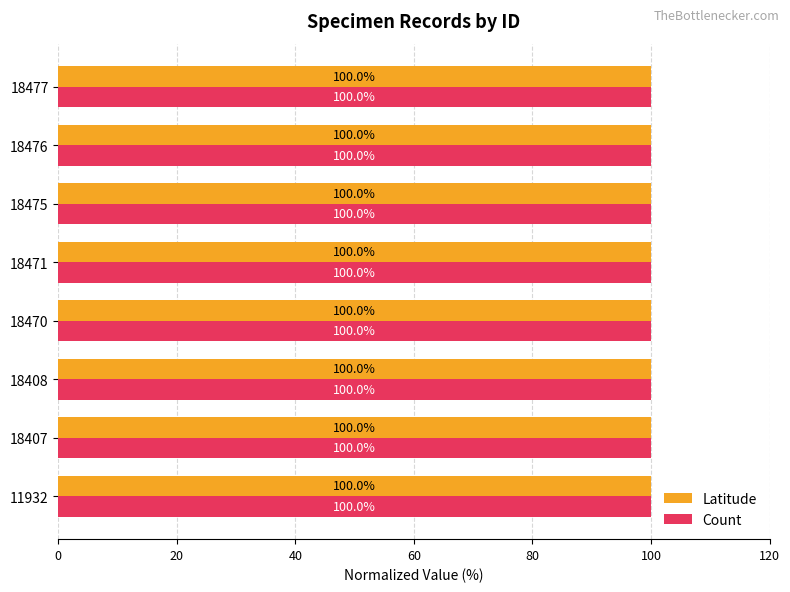

What are all the series names shown in the legend?

Latitude, Count